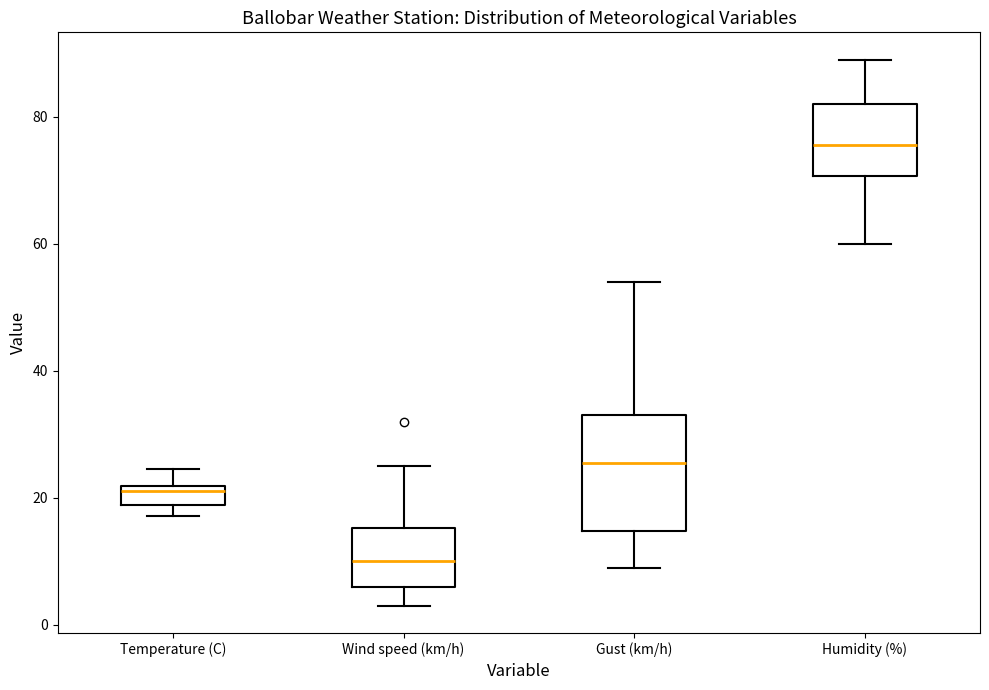

Where is the upper edge of the box for Temperature (C) on the y-axis? The values are not printed on the chart, so give them approximately, as read against the axis.

22